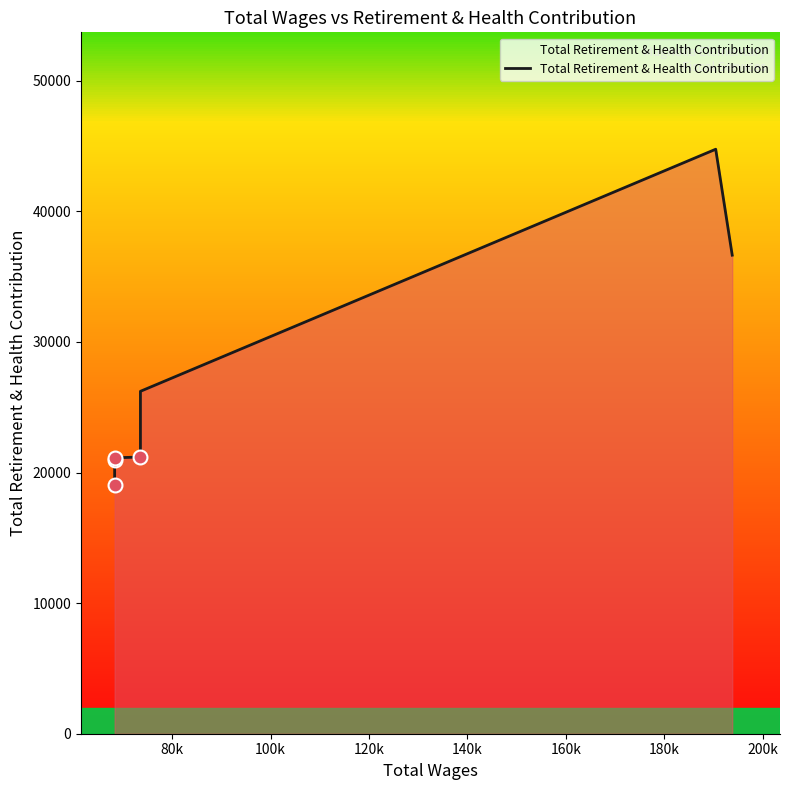

True or false: there are more than 1 points higher than both neighbors.

False